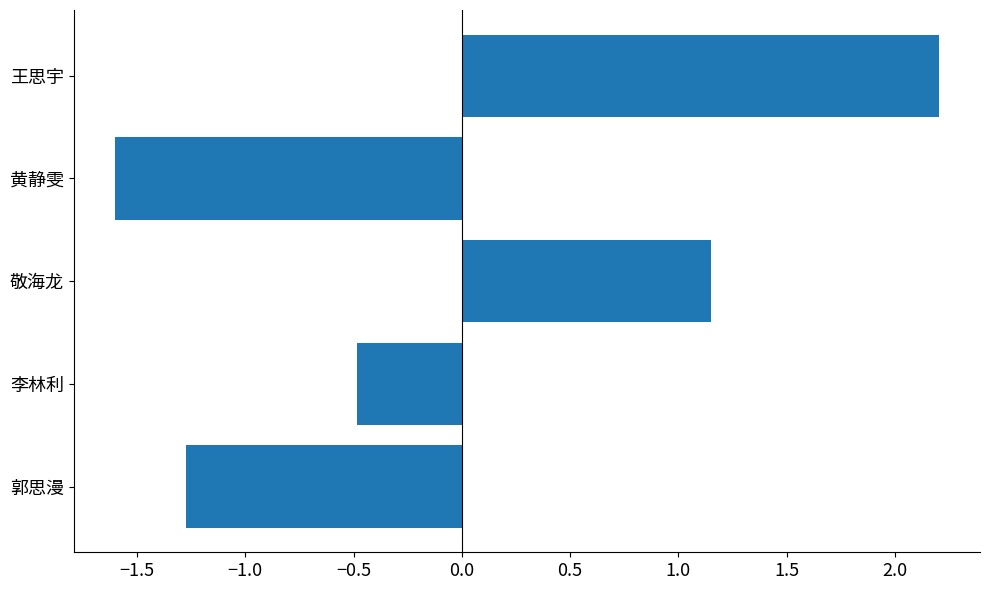

What is the change in value from 郭思漫 to 王思宇?

+3.5